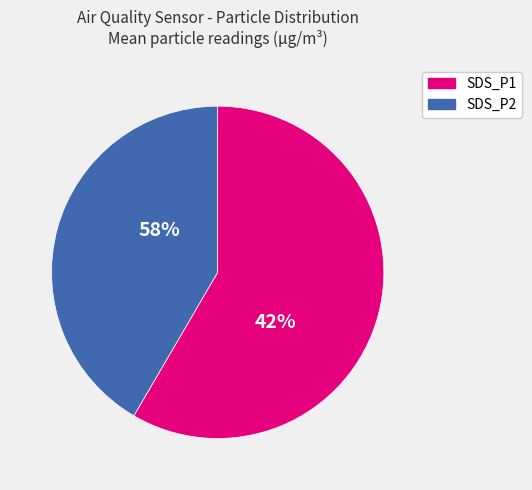

What percentage is the SDS_P2 slice, to the nearest percent?

41%